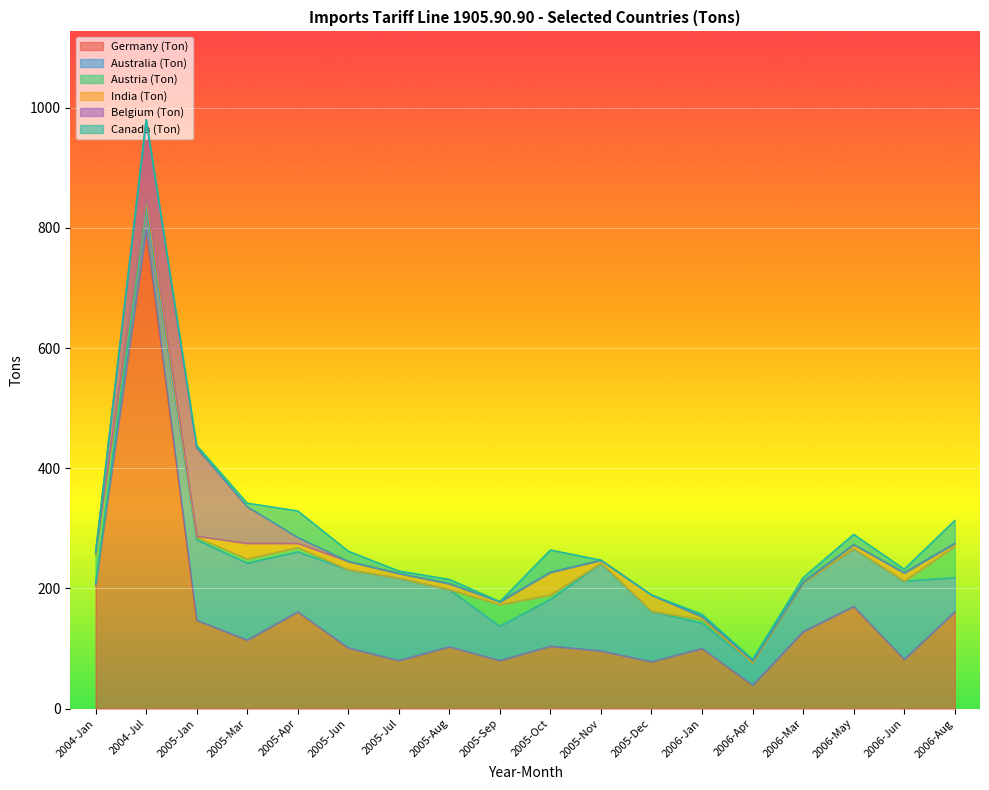

Is it true that Austria (Ton) equals 7 at 2005-Apr?

True